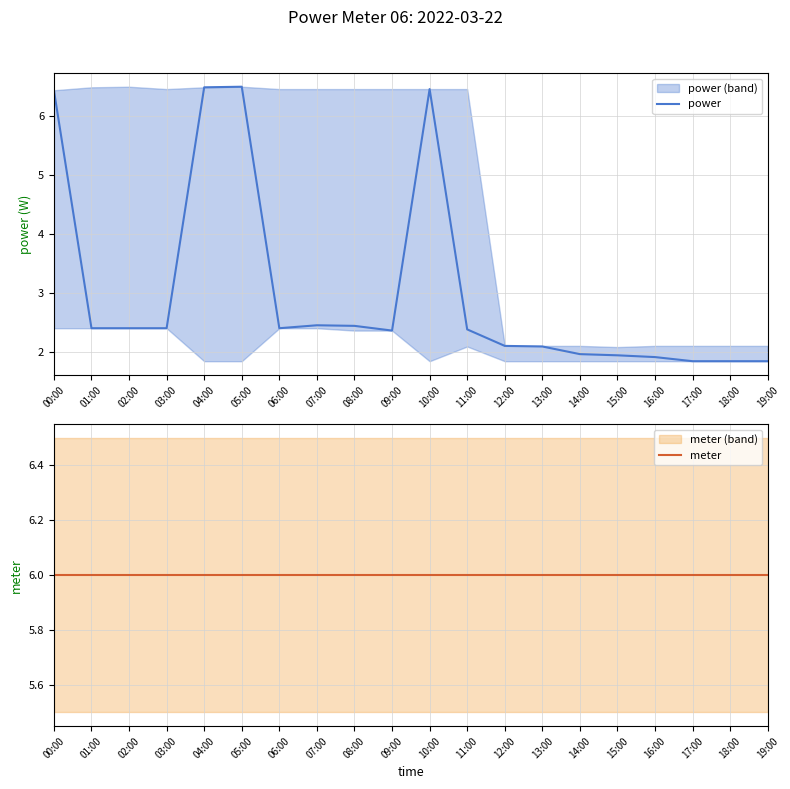

Is the value of meter at 07:00 greater than the value of power at 00:00?

No